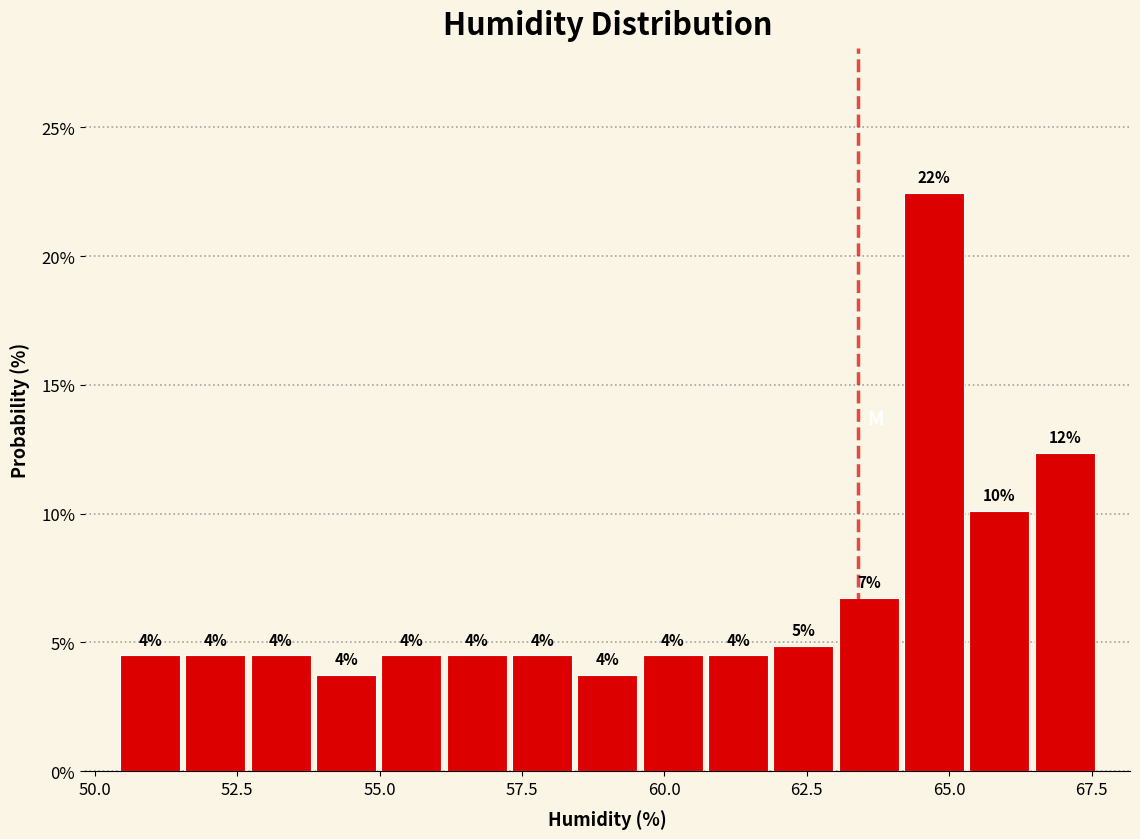

Read against the x-axis, roughly where is the centre of the tallest bar?

64.5